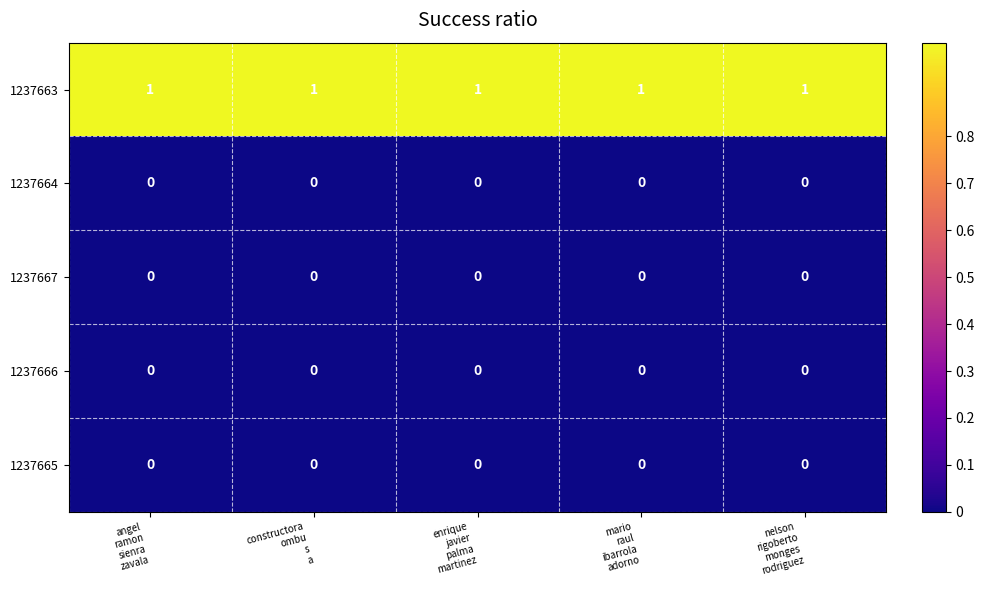

At how many categories does at least one series exceed 0?

5